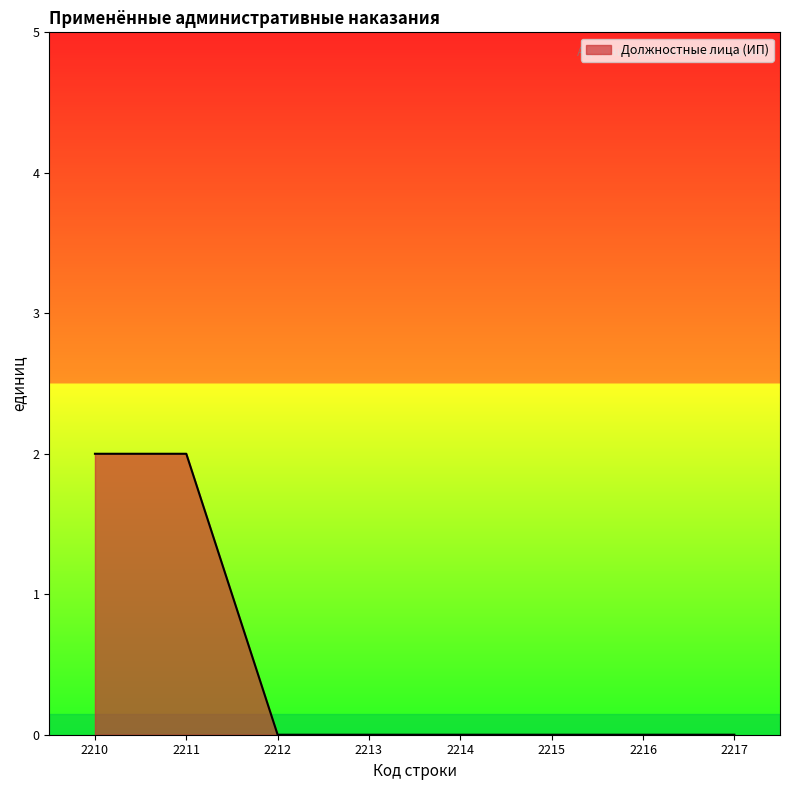

How many lines are shown in the chart?

1